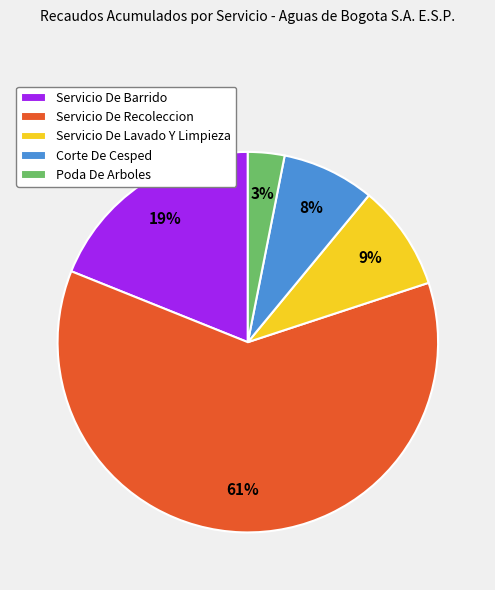

Count the number of slices in the pie.

5